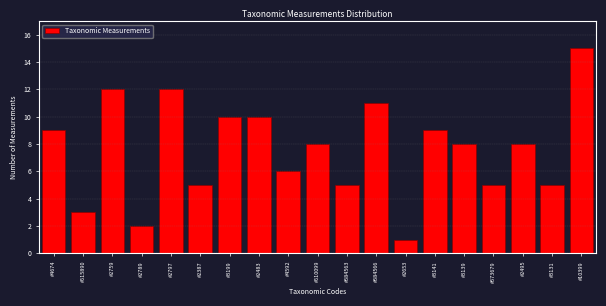

Reading left to right, what are all the values shown in this chart?

9	3	12	2	12	5	10	10	6	8	5	11	1	9	8	5	8	5	15